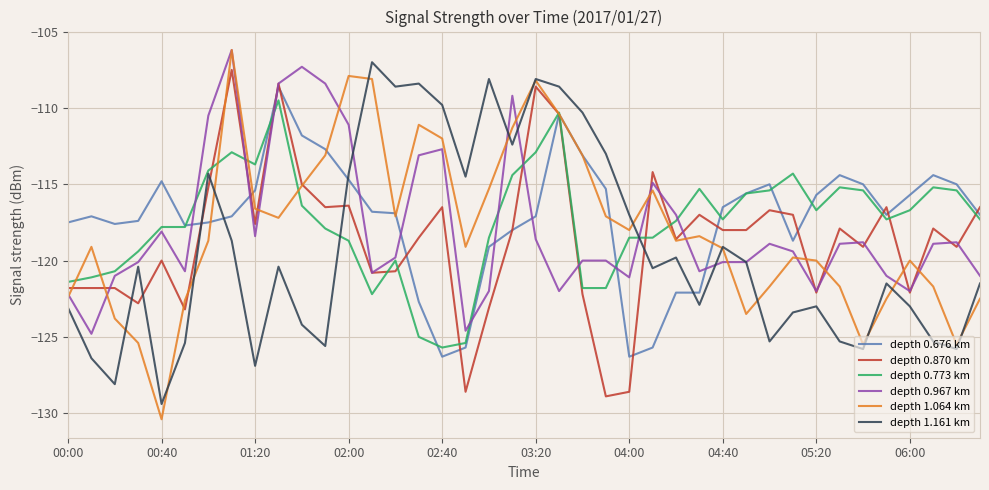

Which series has the widest spread of values?

depth 1.064 km